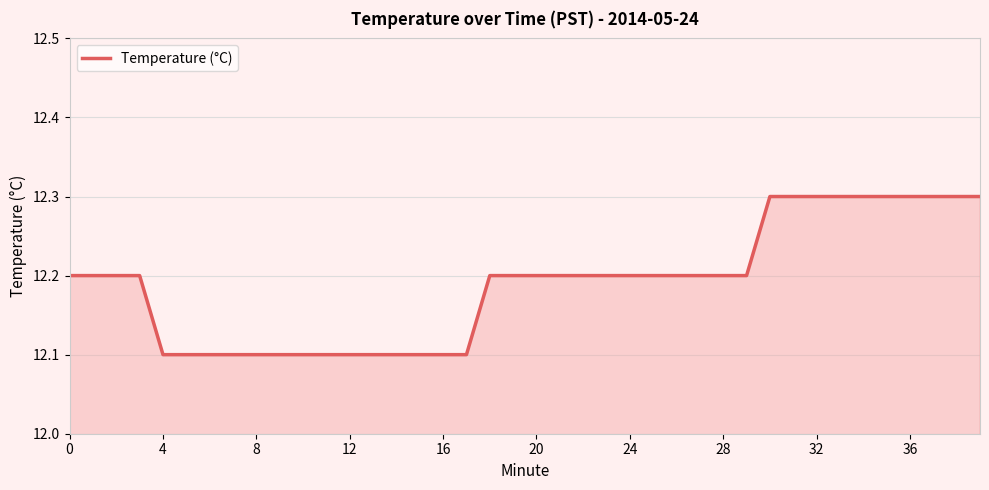

What is the maximum value shown in the chart?

12.3